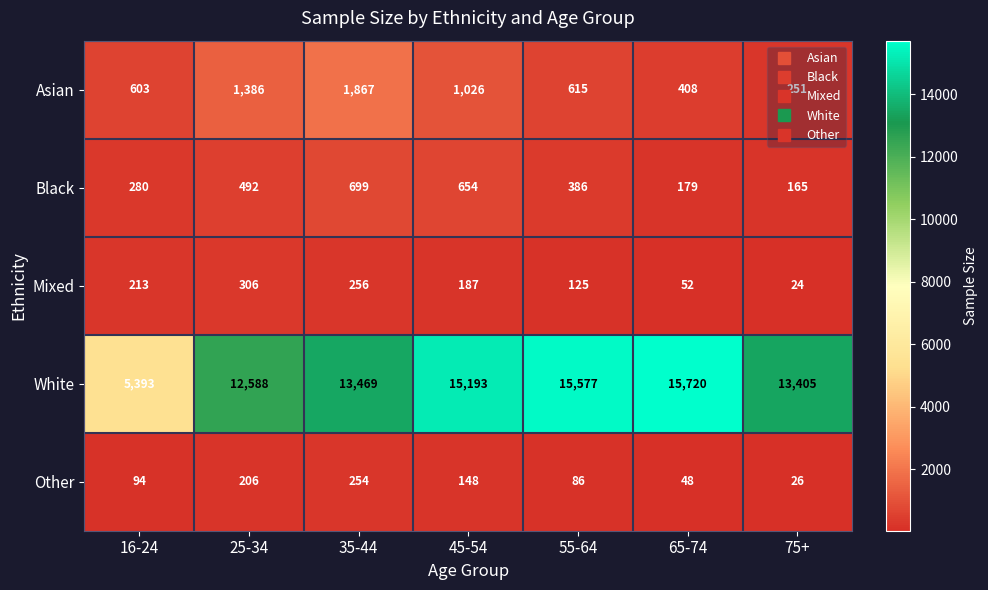

Is the value of Black at 55-64 greater than the value of Mixed at 65-74?

Yes